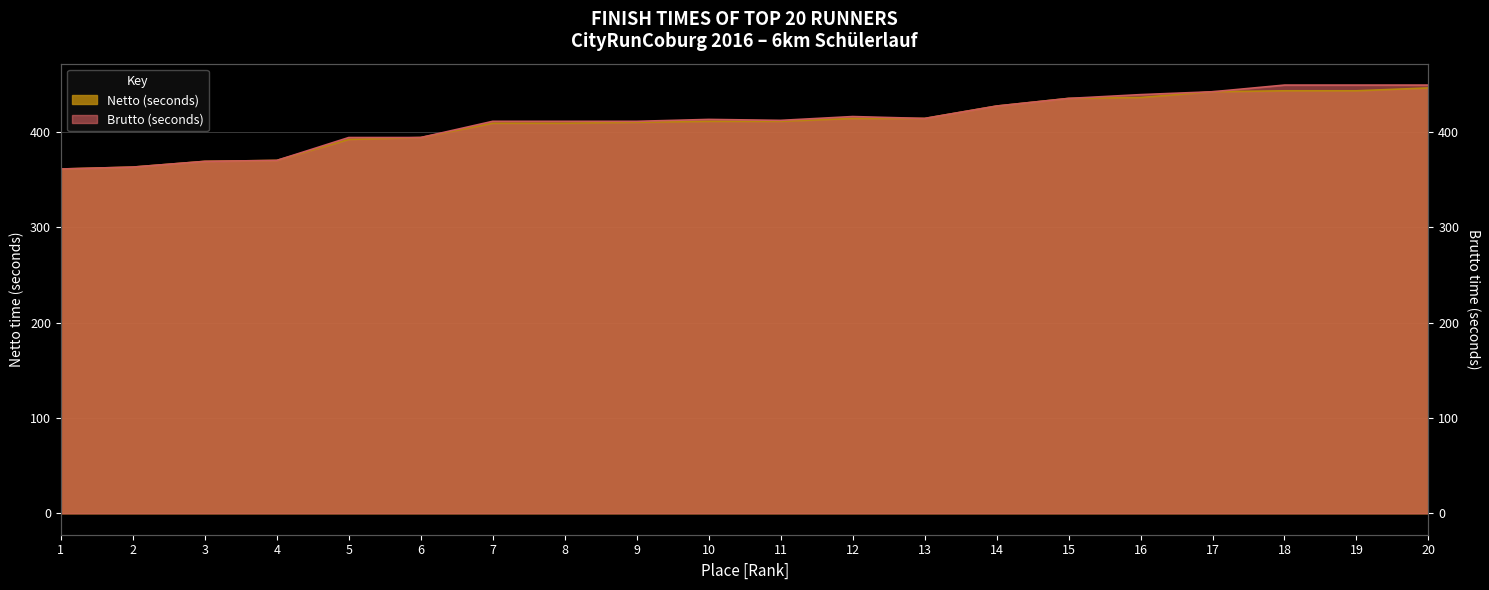

Where does the Brutto (seconds) series first go above 413?

12